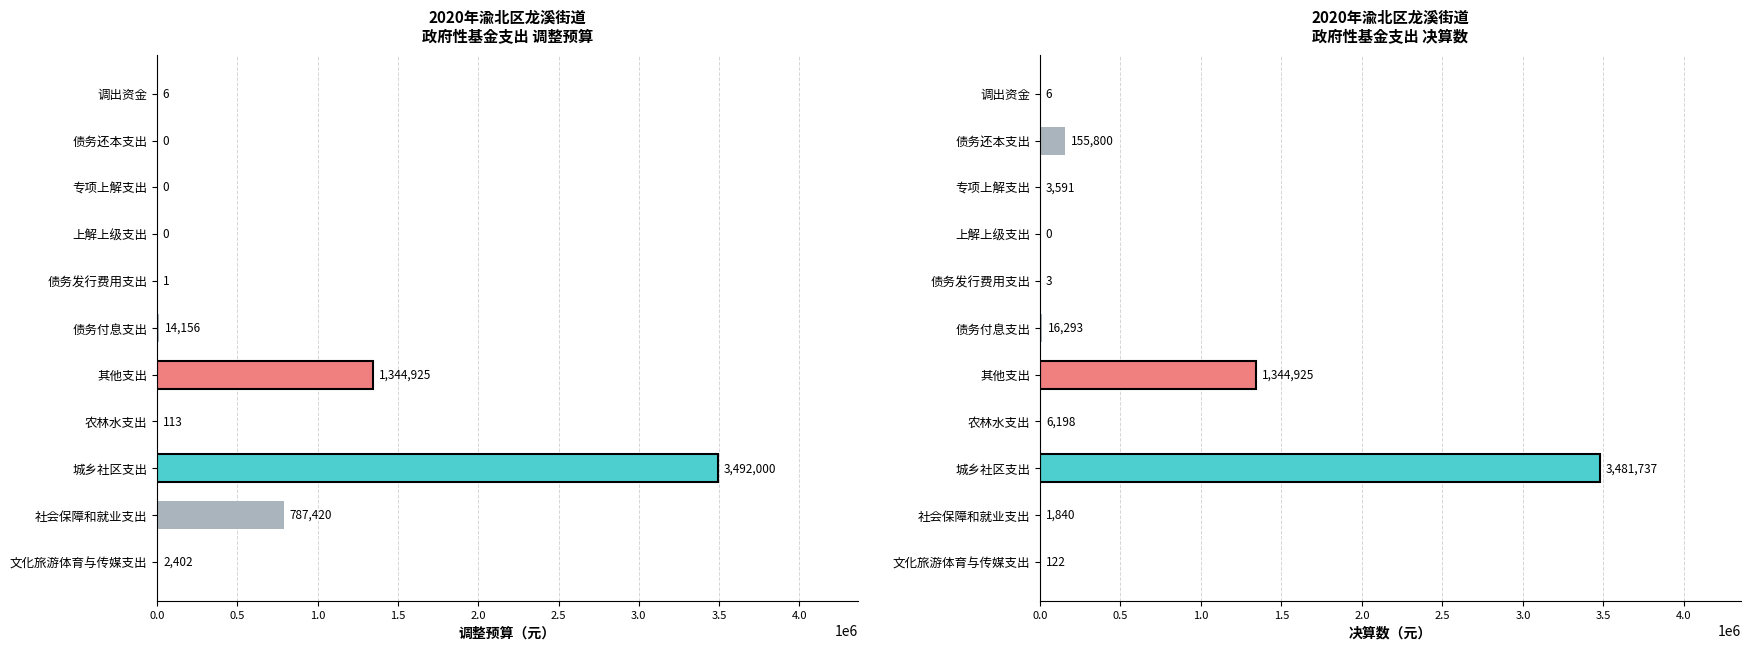

List the series in order of their overall mean, highest first.

调整预算, 决算数